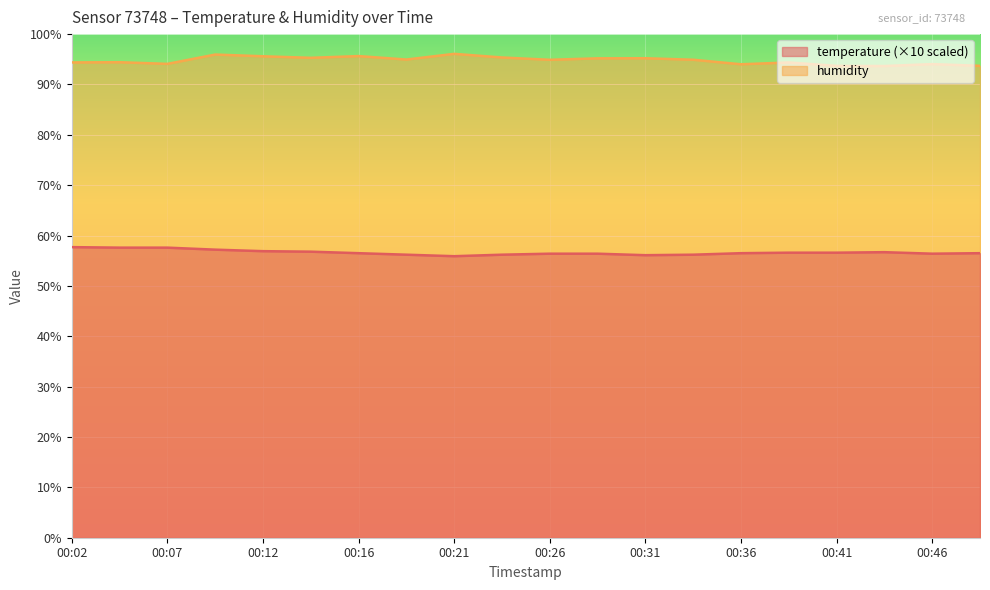

Rank the series by their average value, from highest to lowest.

humidity, temperature